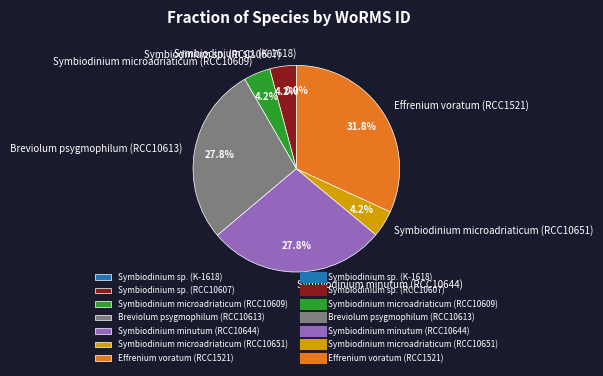

Do Symbiodinium minutum (RCC10644) and Symbiodinium microadriaticum (RCC10651) together represent more than half of the pie?

No